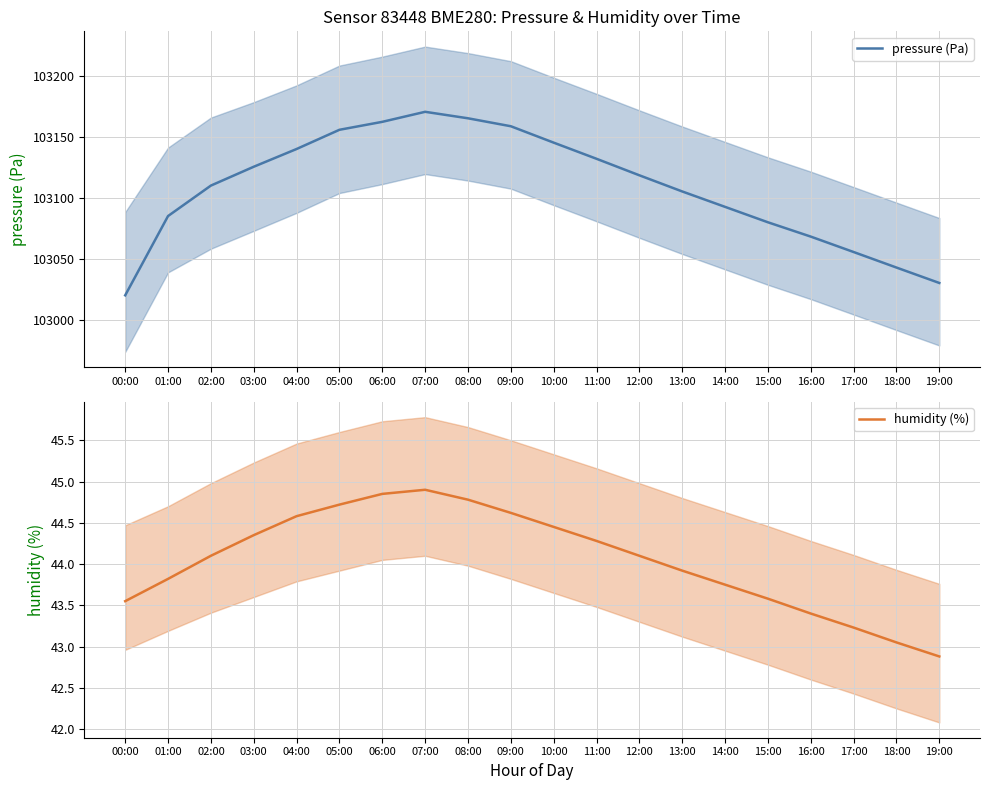

What position from the left is 18:00?

19